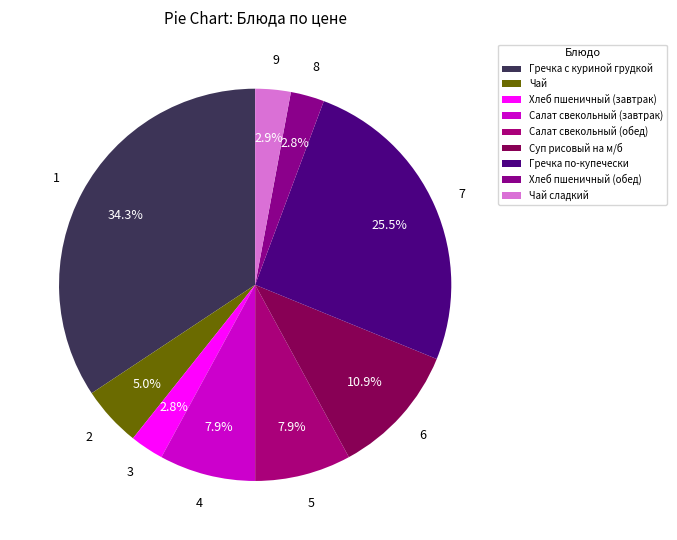

What percentage is the Гречка по-купечески slice, to the nearest percent?

25%